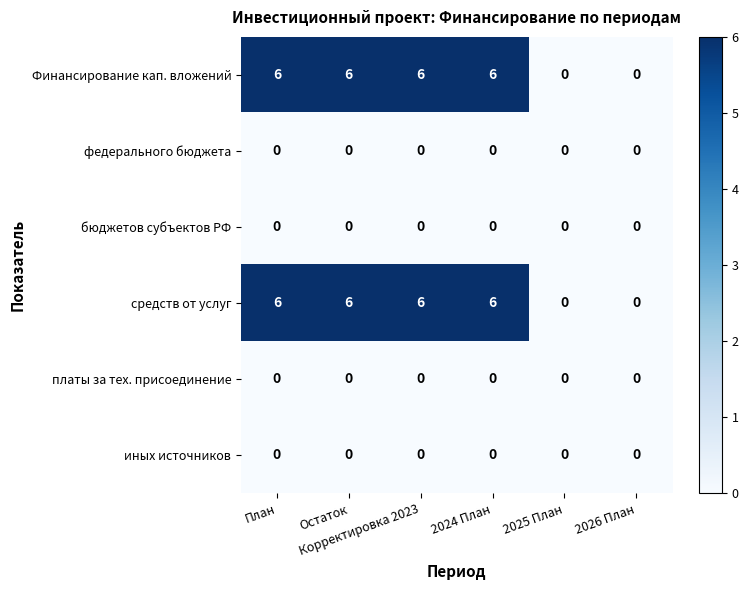

How many Финансирование кап. вложений values are between 0 and 6?

6